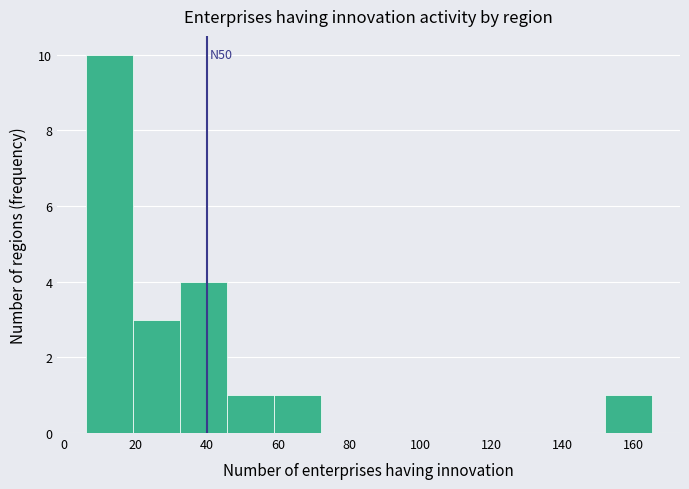

Over which range of the x-axis is the bar tallest?

6 to 20